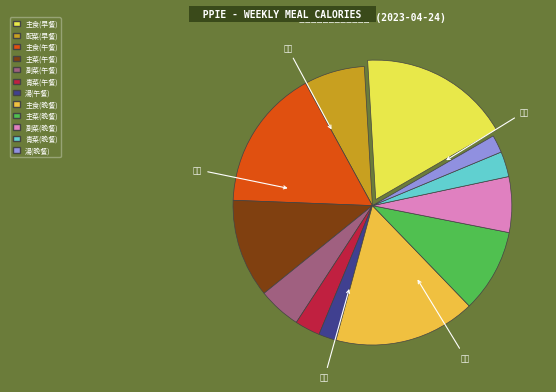

How many slices are in this pie chart?

12